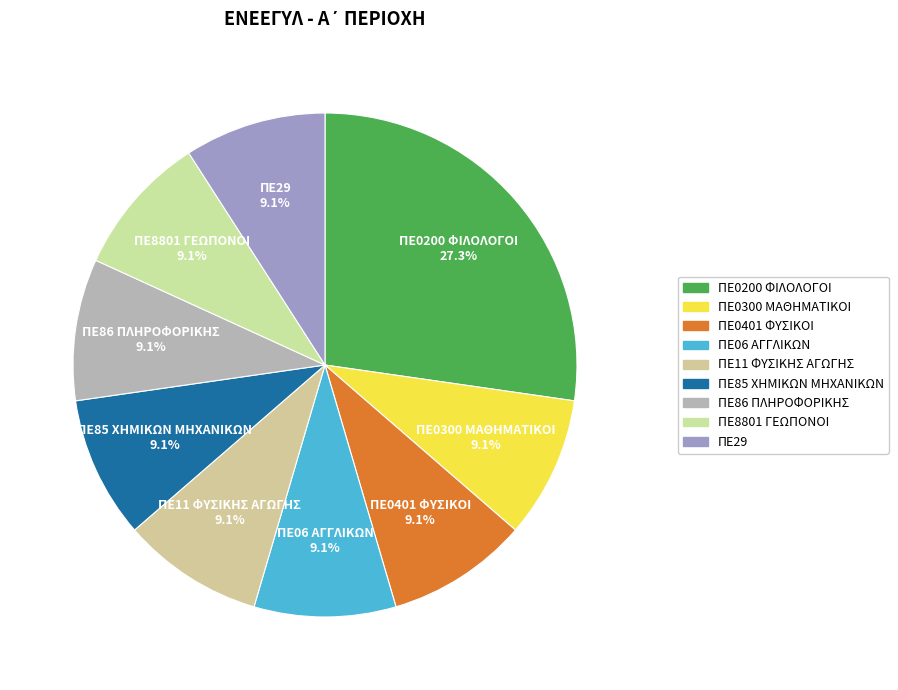

What is the ratio of the value at ΠΕ86 ΠΛΗΡΟΦΟΡΙΚΗΣ to the value at ΠΕ8801 ΓΕΩΠΟΝΟΙ?

1.0